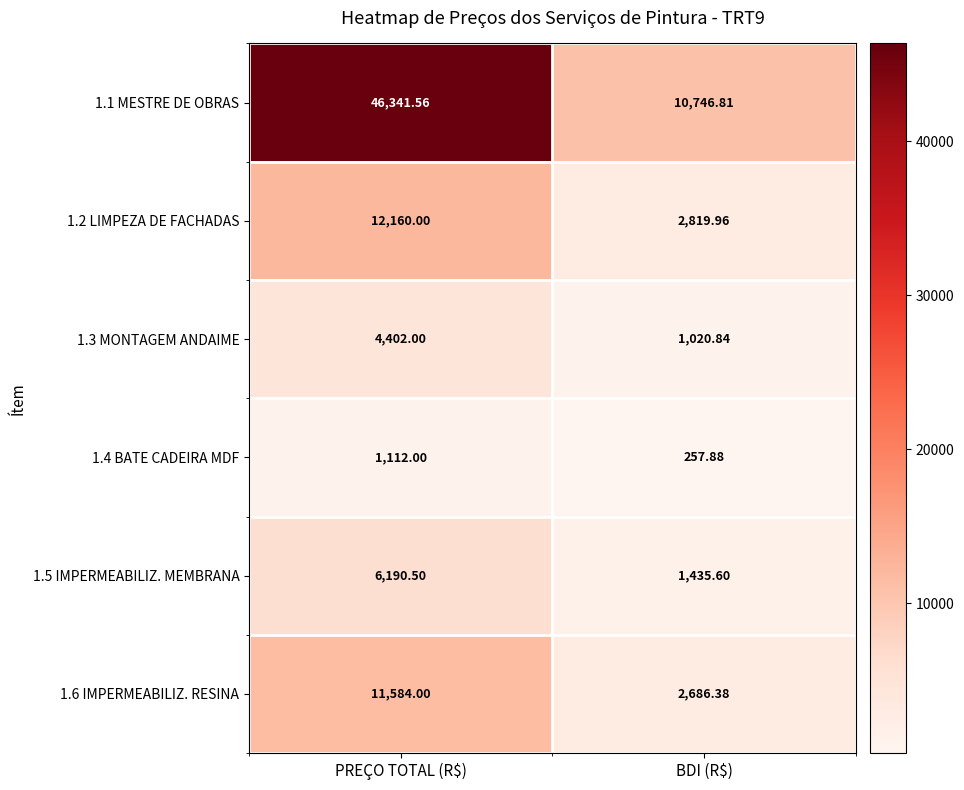

Where is 1.2 LIMPEZA DE FACHADAS nearest to the value 7489?

BDI (R$)